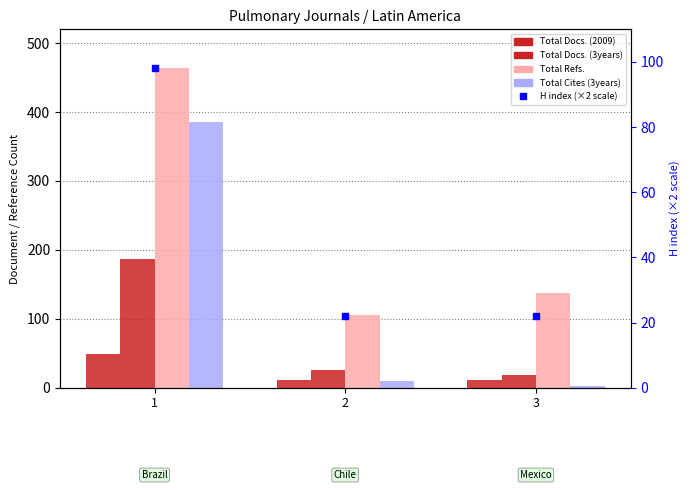

At which category is the sum across all series the highest?

1